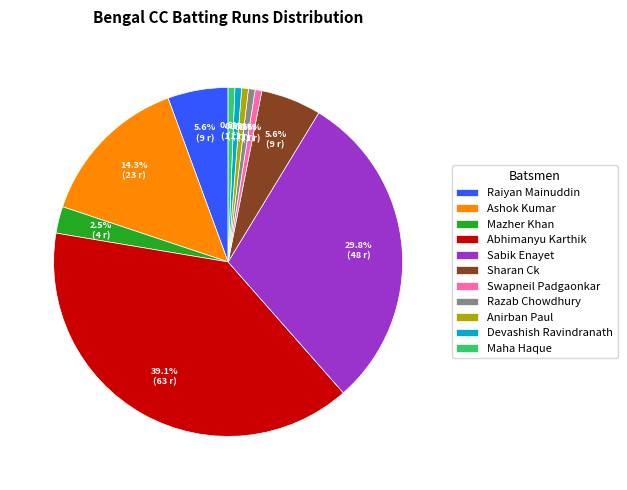

What is the ratio of the value at Sabik Enayet to the value at Devashish Ravindranath?

48.0